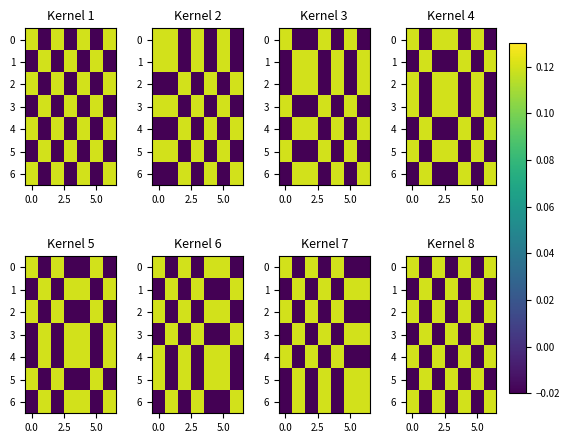

At how many categories does at least one series exceed 0?

7